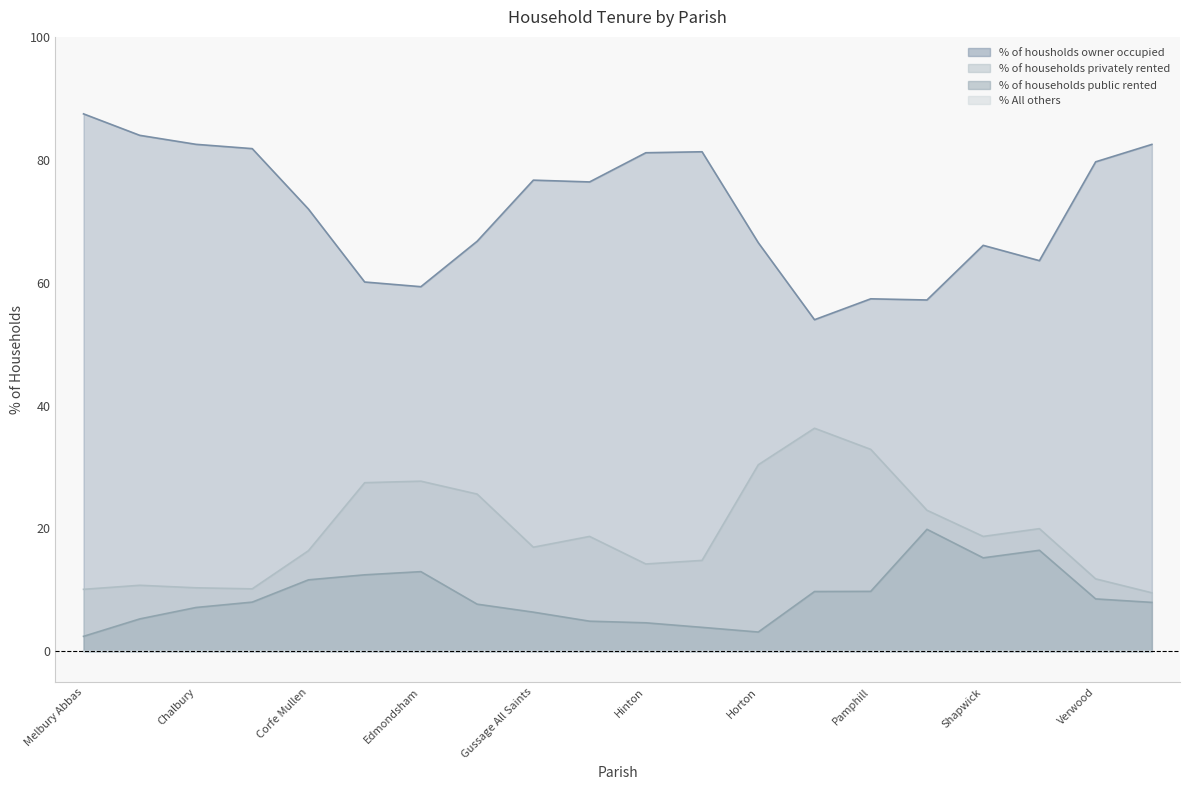

Which category has the highest value in the % of households public rented series?

Shapwick